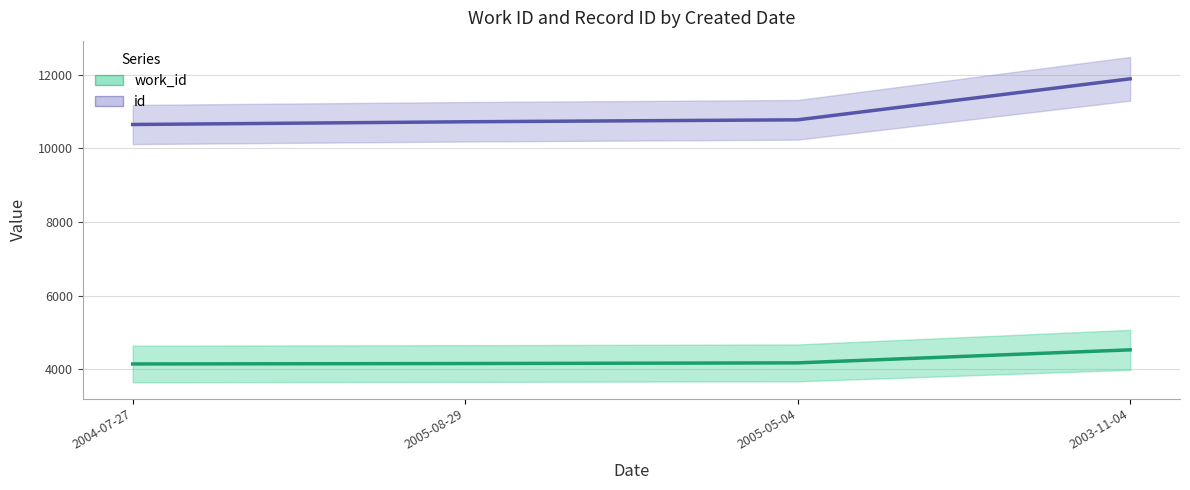

Which category has the highest value in the work_id series?

2003-11-04